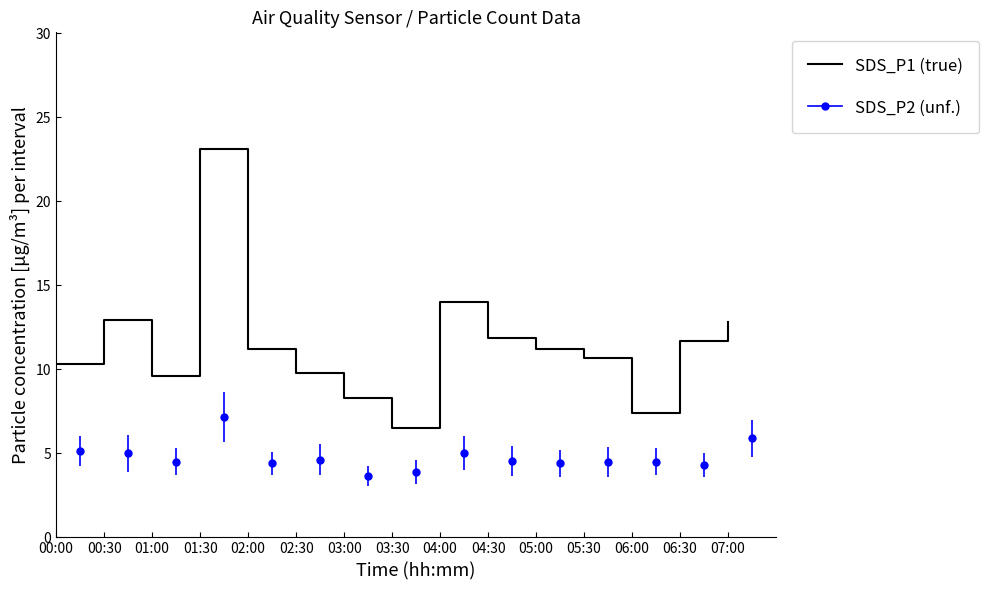

What is the smallest value displayed?

6.5